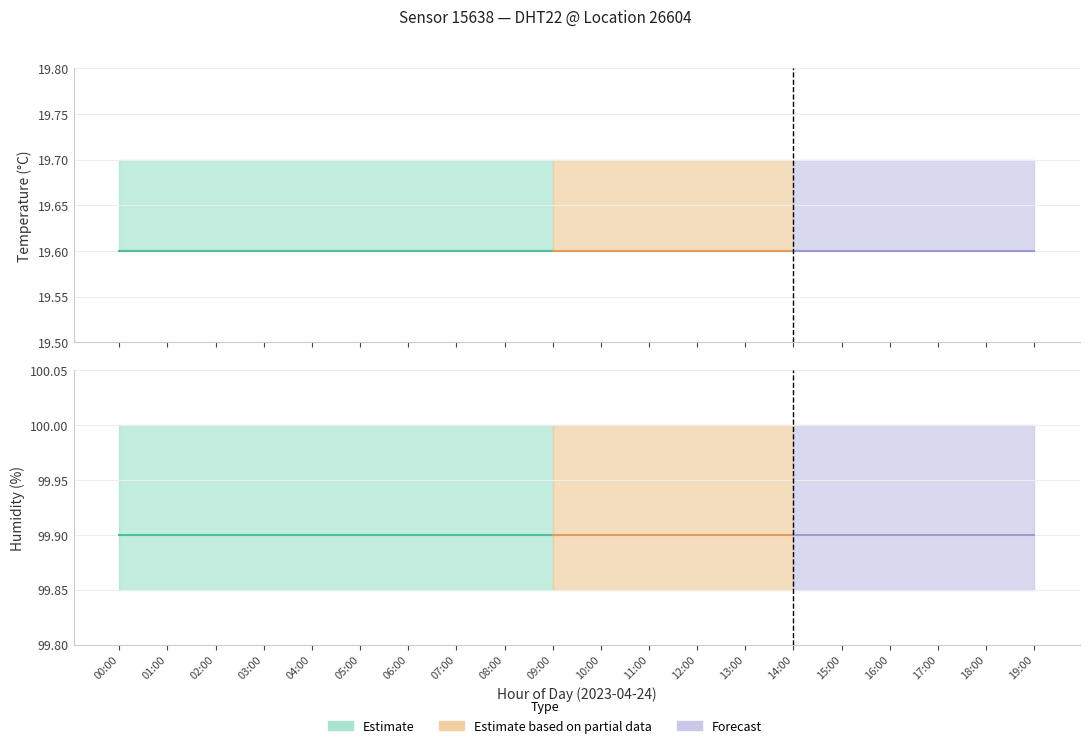

What is the difference between the highest and lowest values at 09:00?

80.3